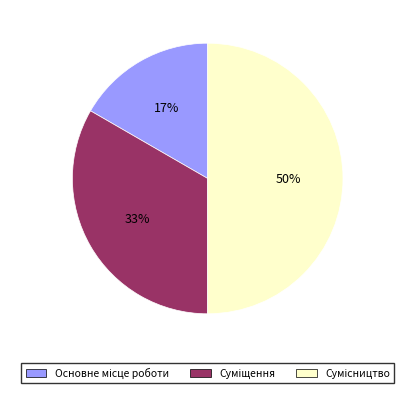

How many slices are in this pie chart?

3